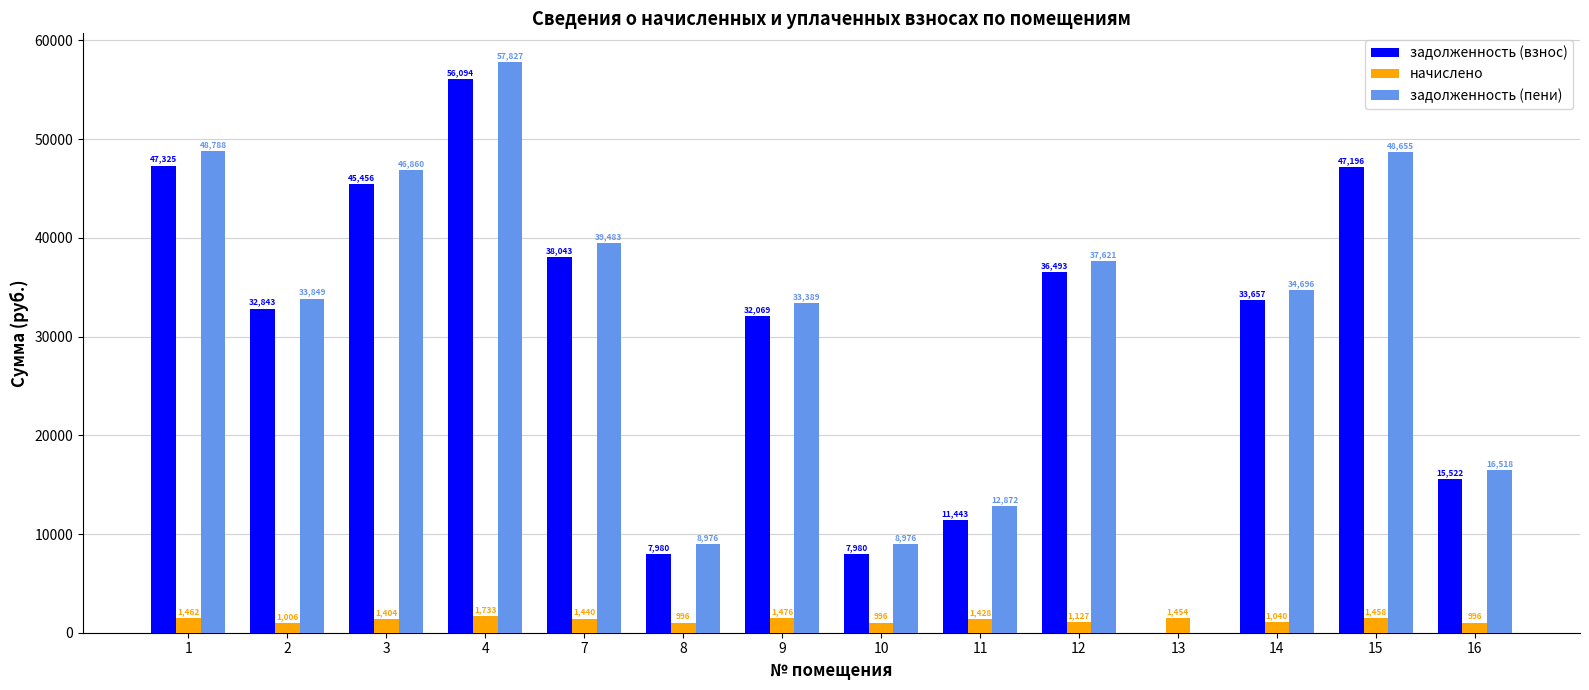

True or false: задолженность (пени) has a value of 51898.4 at 12.

False